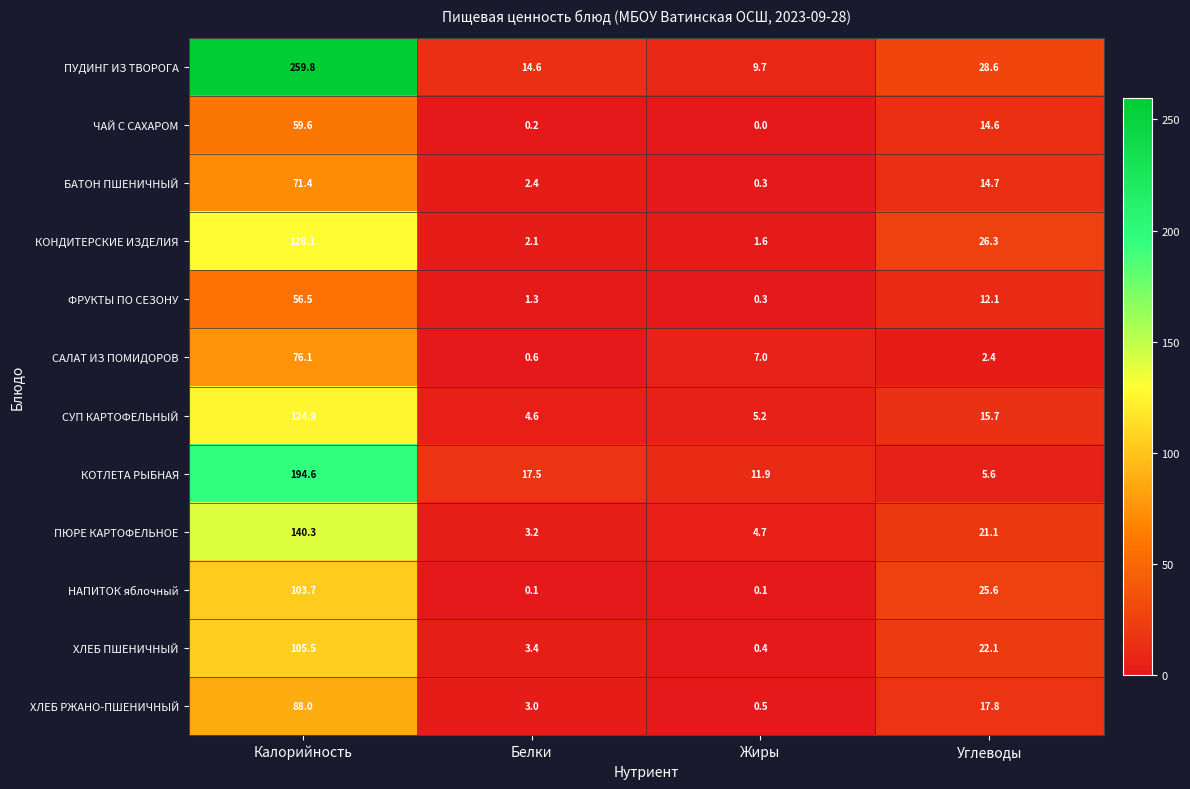

At which category does the chart reach its peak across all series?

Калорийность